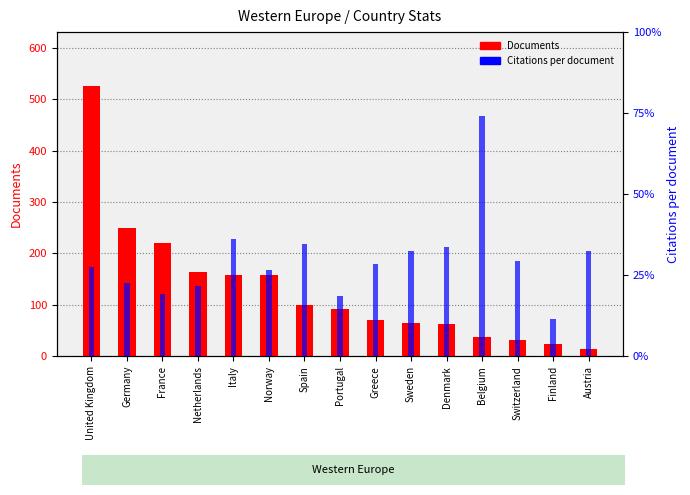

Where is Citations per document nearest to the value 32?

Italy